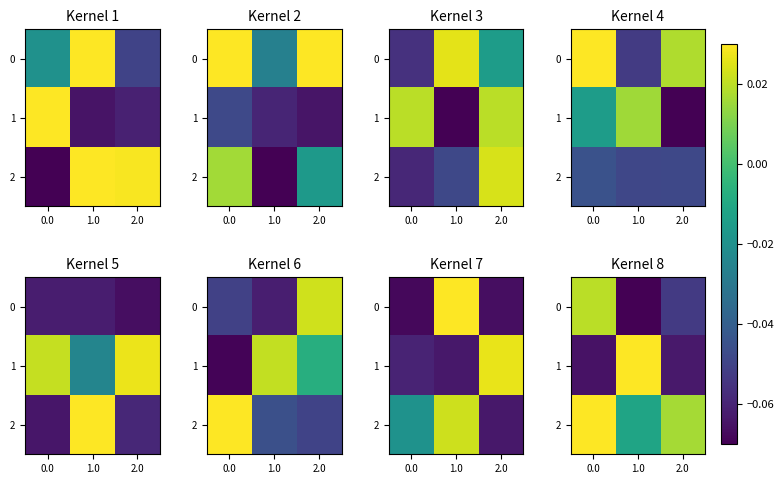

True or false: row_1 has a value of 0.1 at 1.0.

False